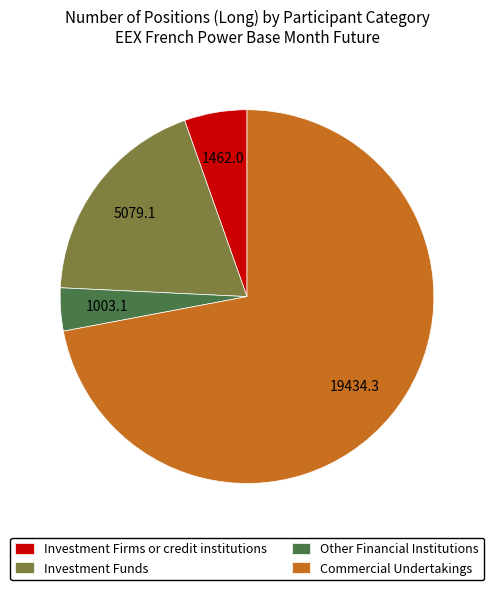

True or false: Investment Funds accounts for 9% of the total.

False